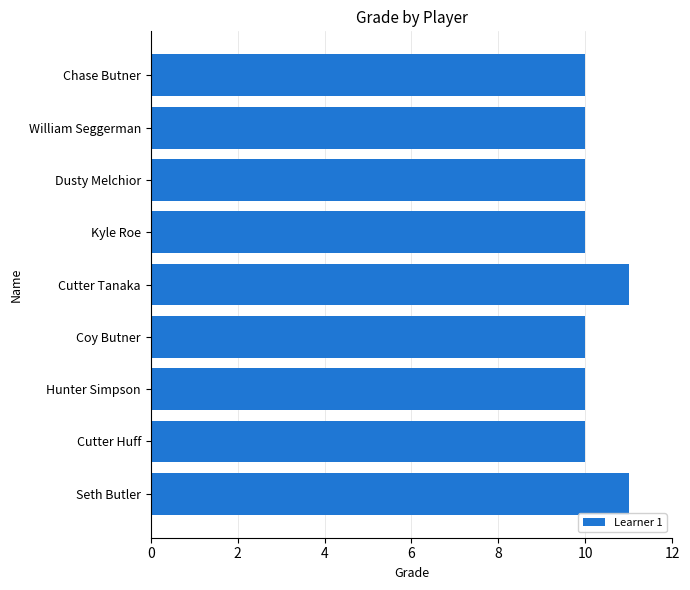

What is the smallest value displayed?

10